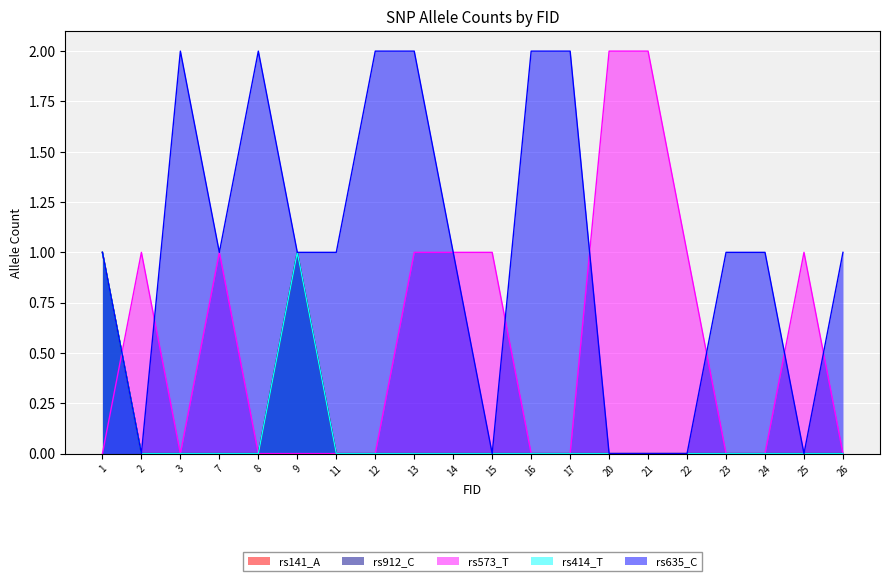

Which series has the widest spread of values?

rs573_T